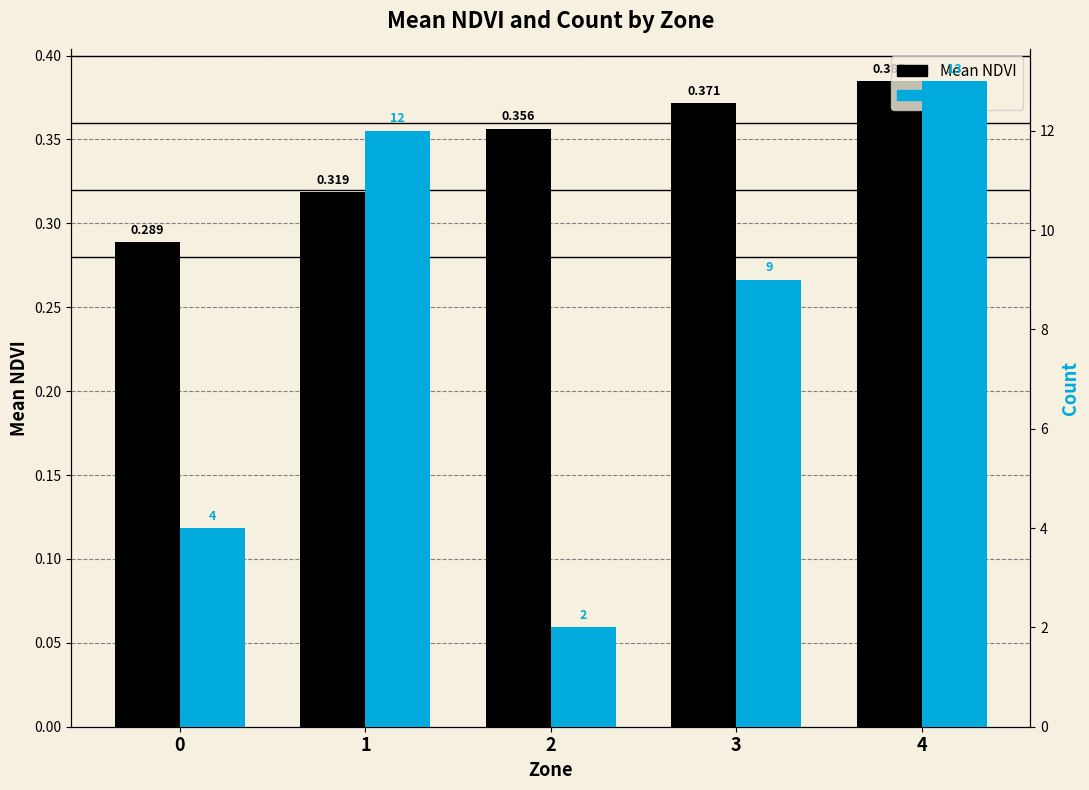

How many bars are there in total?

10